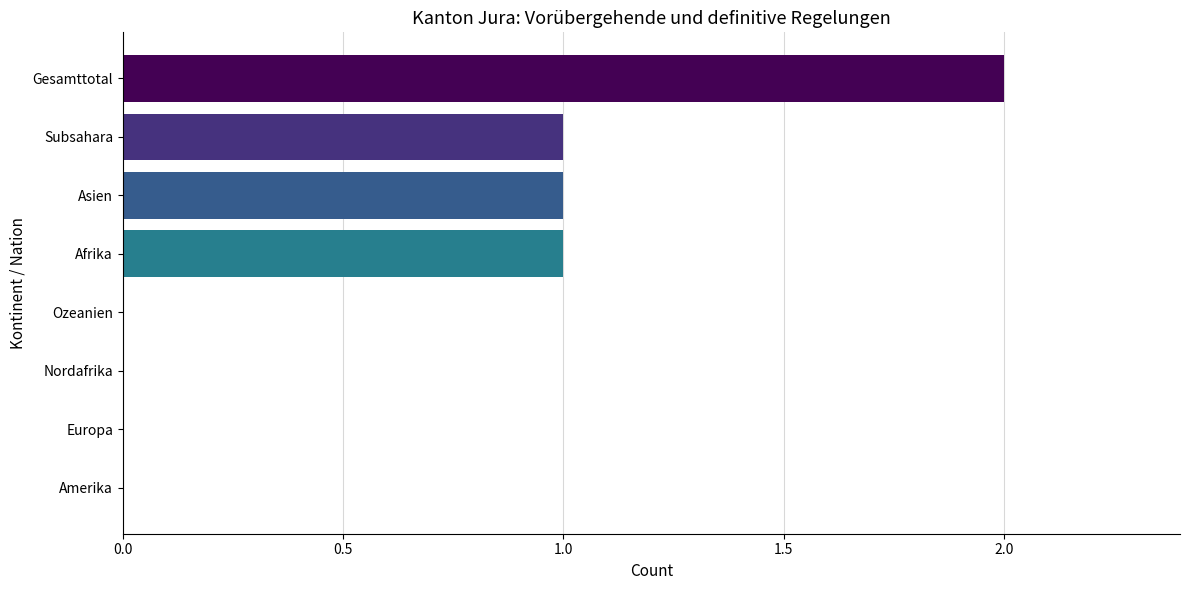

Count the values in the range 0 to 1.

7